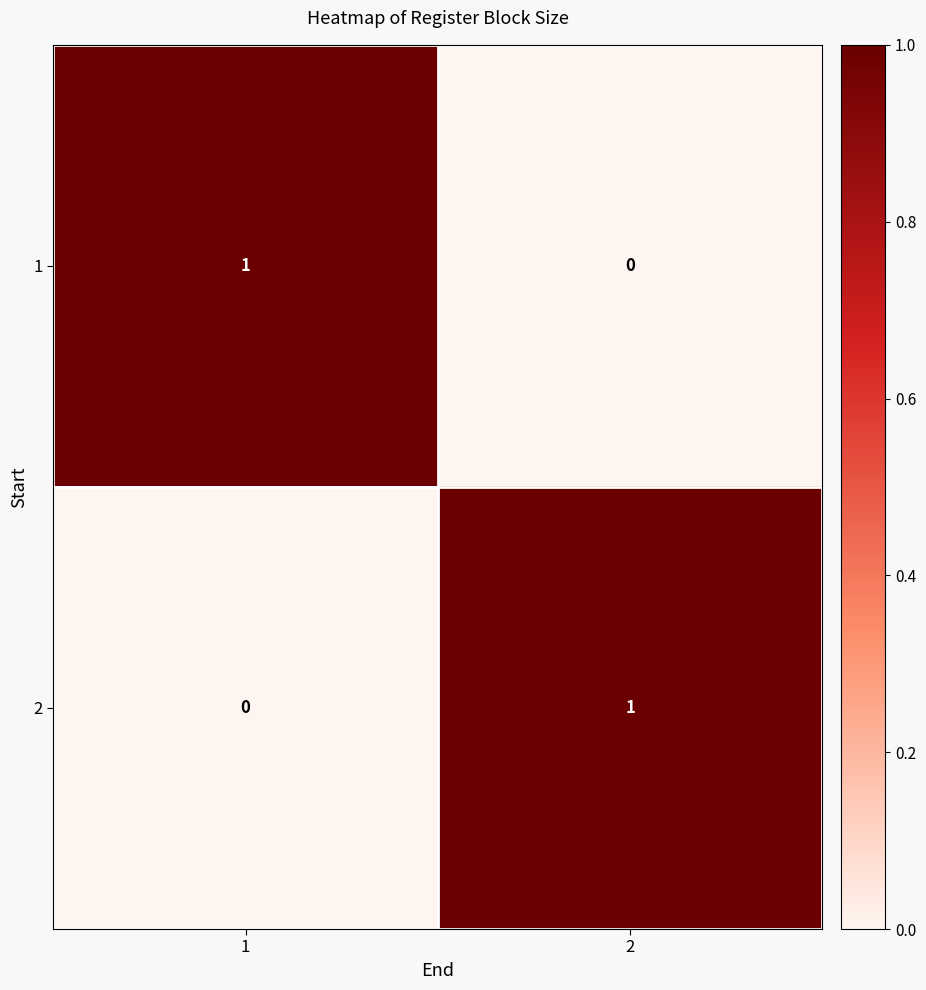

What is the greatest value displayed?

1